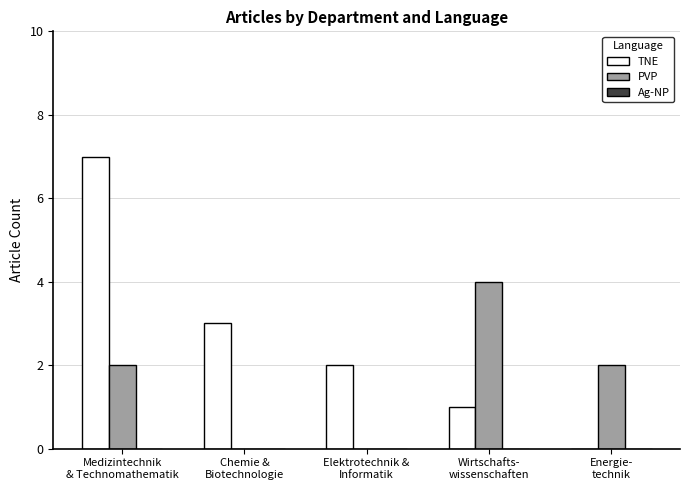

What is the sum of all PVP values?

8